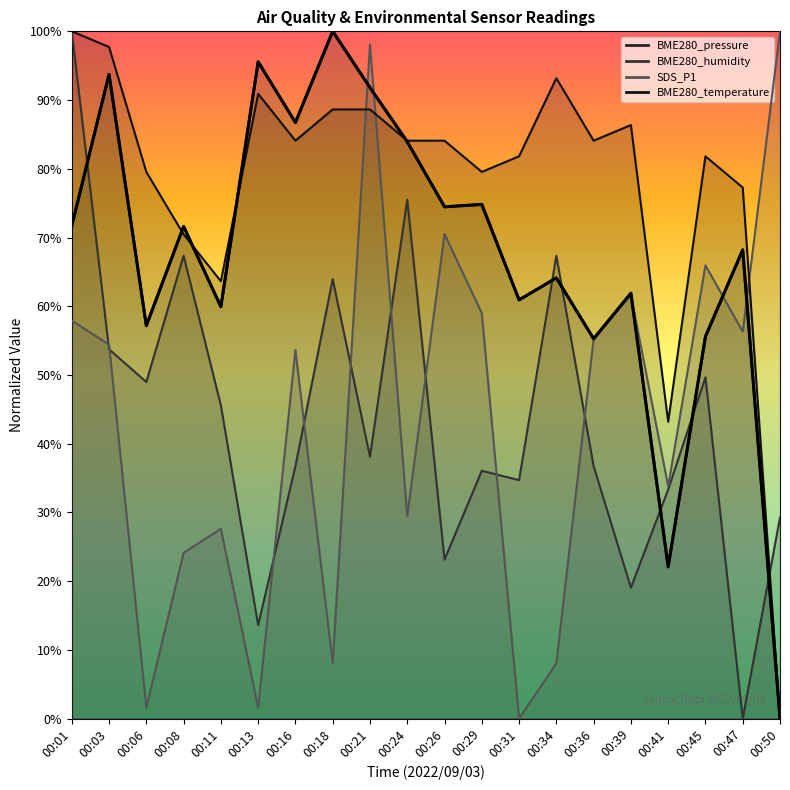

How many interior local valleys (lower than both neighbors) does the data have?

7